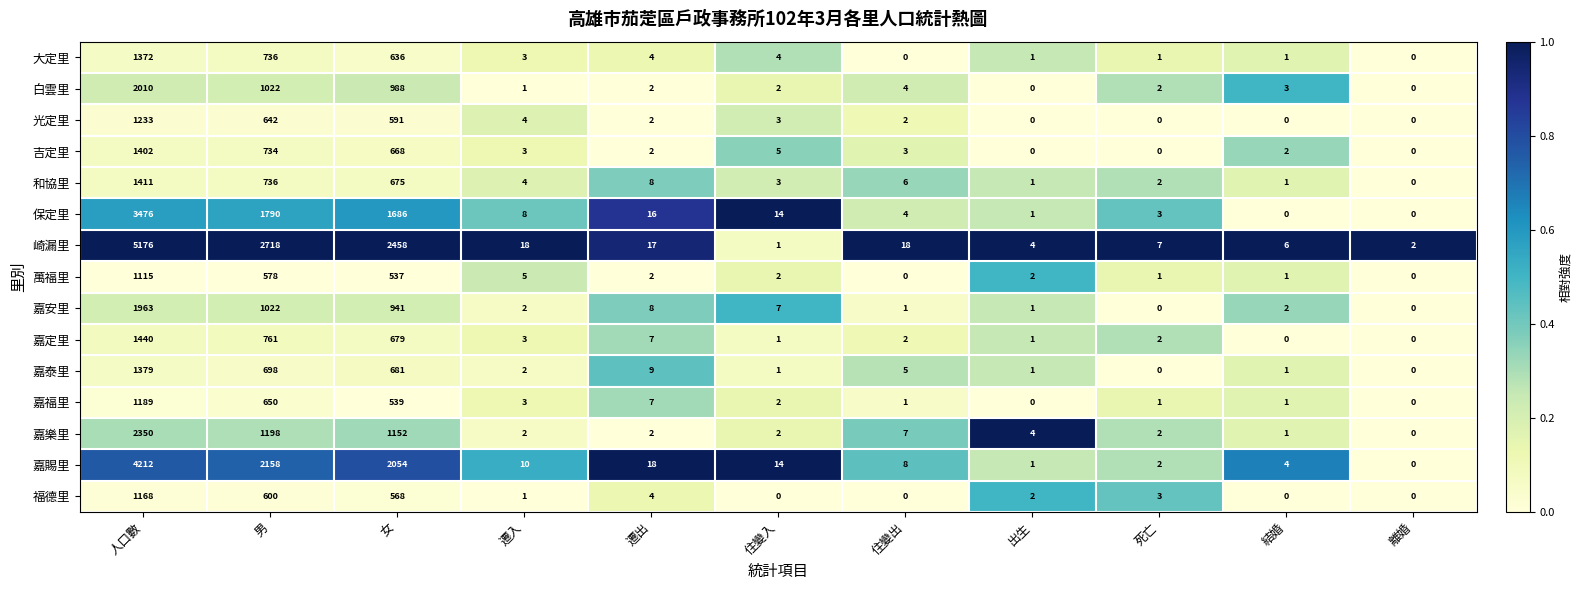

At which label does 吉定里 first exceed 3?

人口數